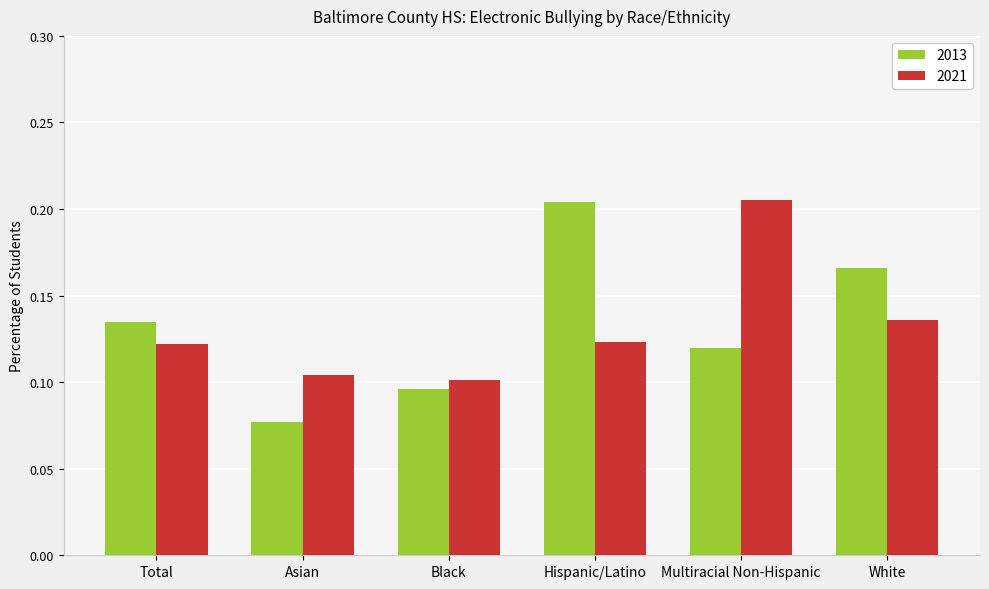

Are the bars grouped side by side (vs. stacked)?

Yes